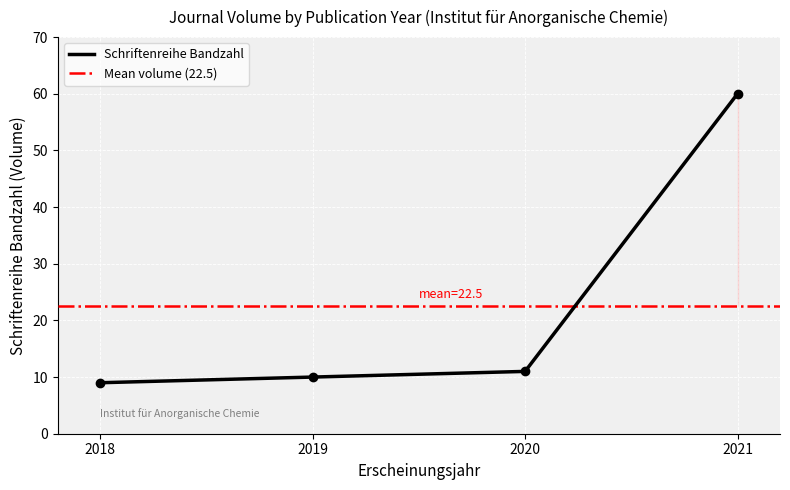

What is the ratio of the value at 2020 to the value at 2018?

1.2